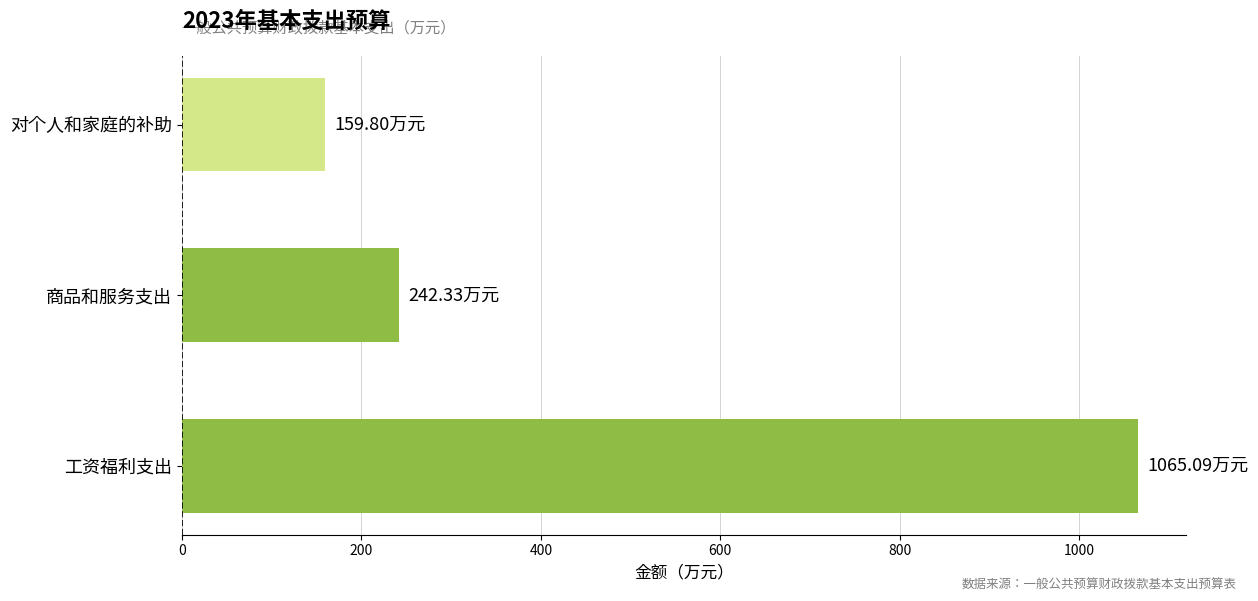

At which category does the chart reach its minimum across all series?

对个人和家庭的补助